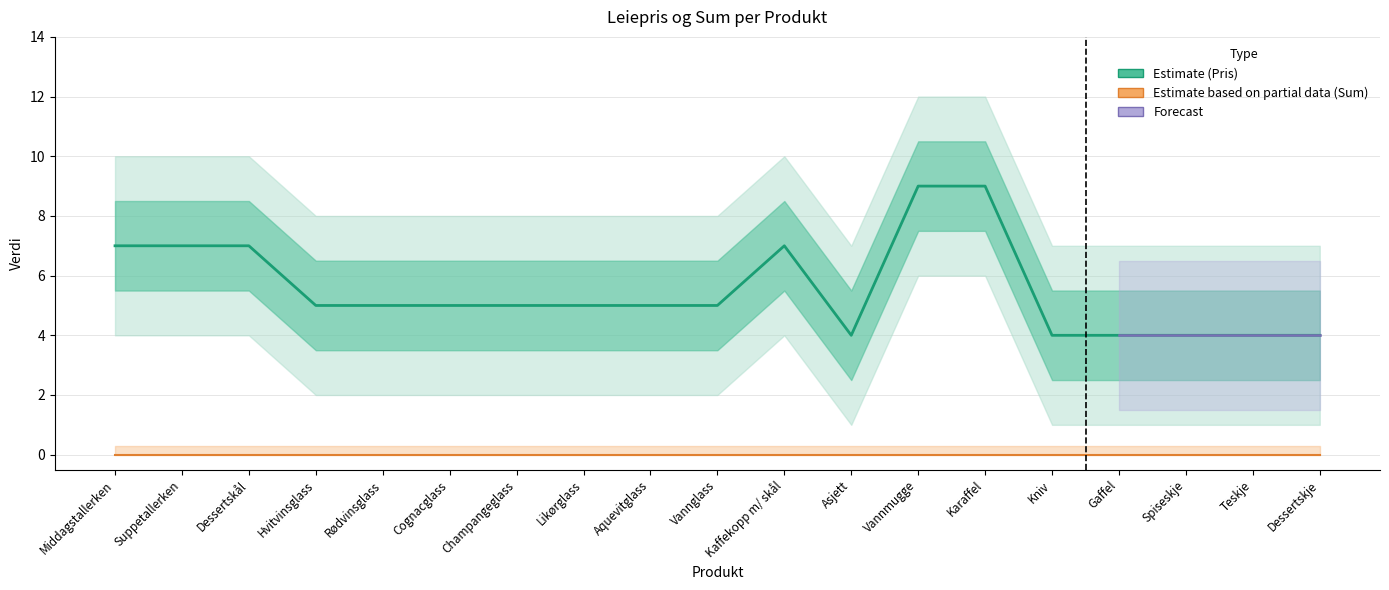

True or false: the data has more than 1 interior local peaks.

False